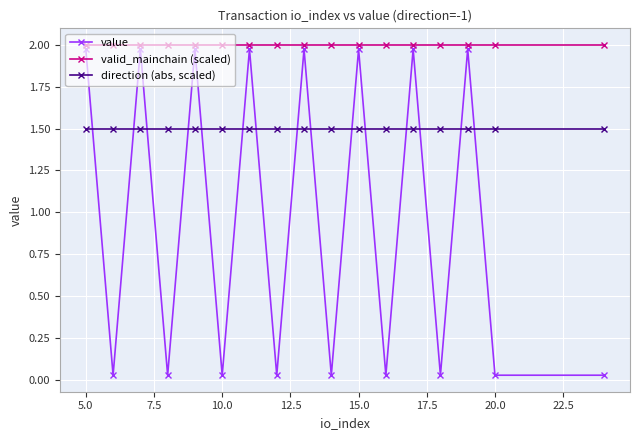

What is the sum of all valid_mainchain (scaled) values?

34.0